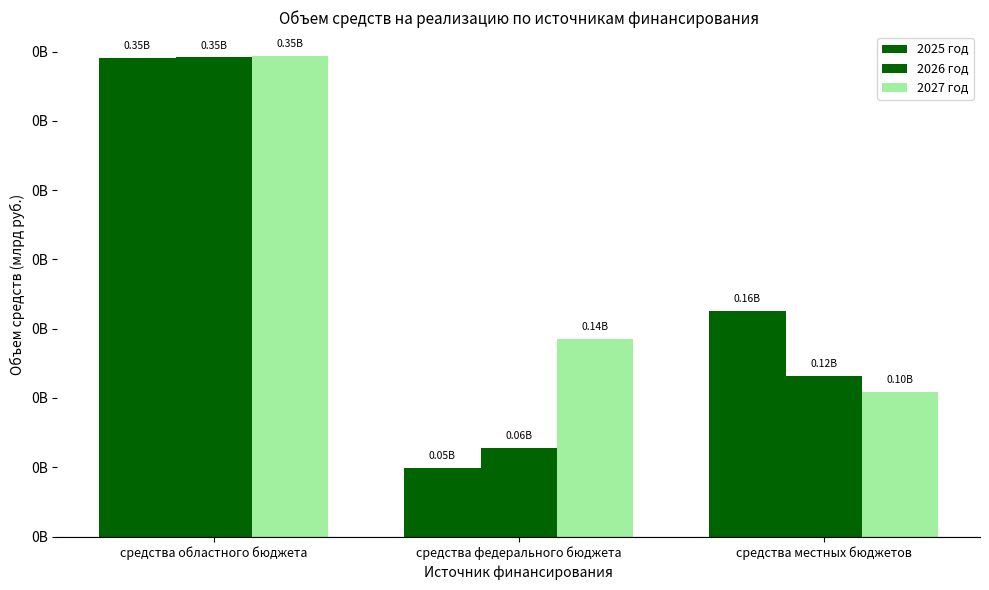

What is the spread (max minus min) of values at средства федерального бюджета?

0.1